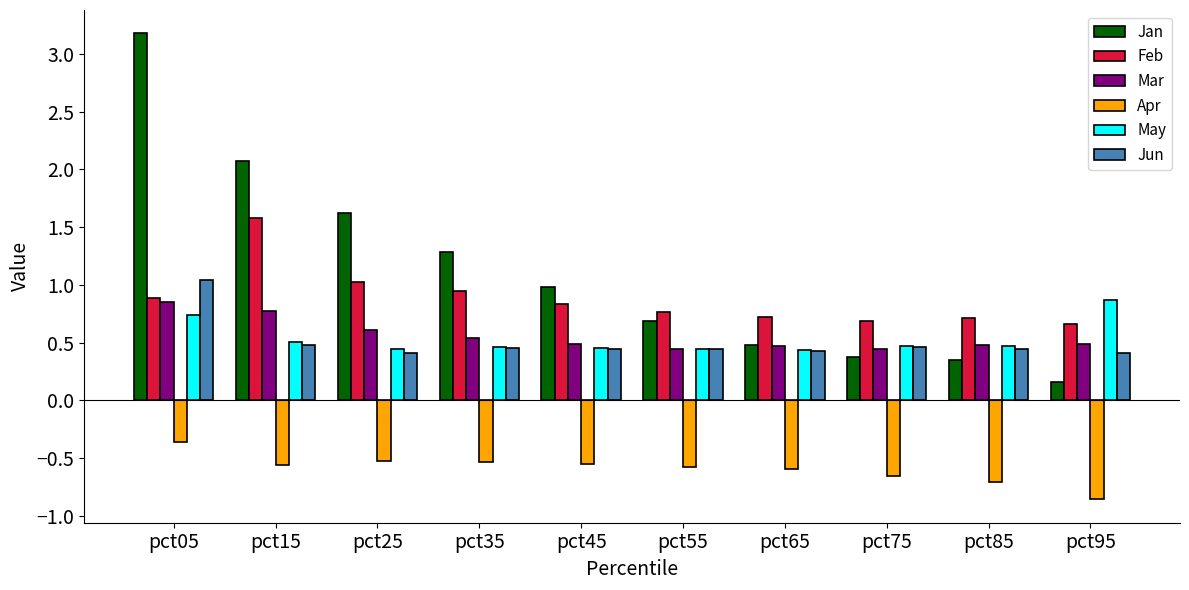

What is the sum of all Mar values?

5.6